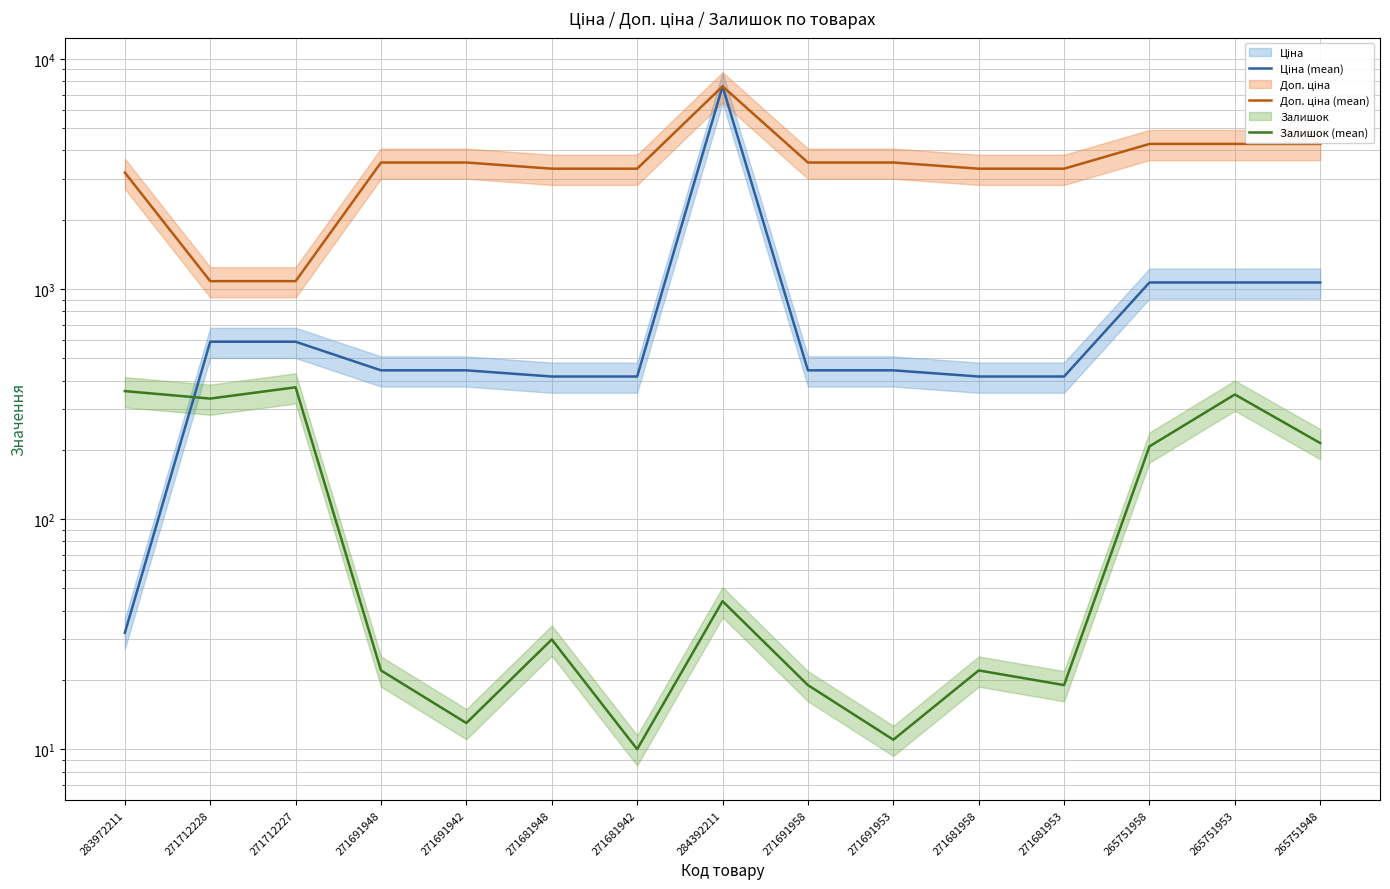

At how many categories does at least one series exceed 1903?

13